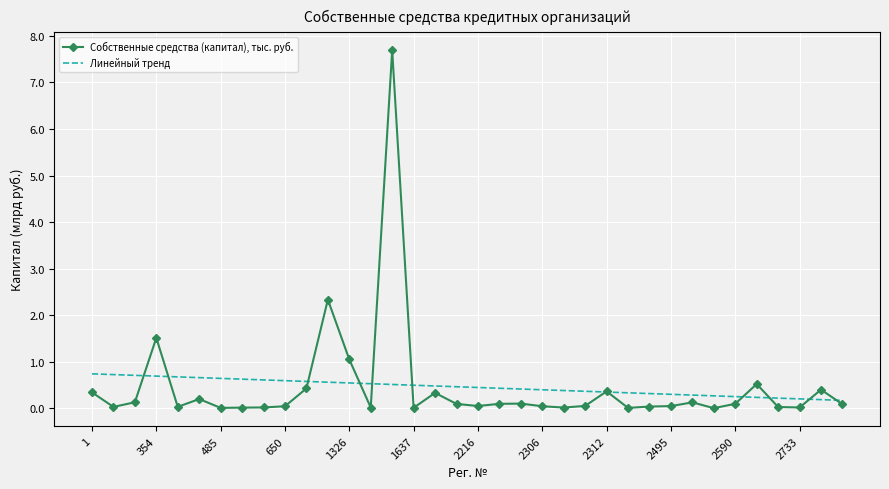

Rank the series by their maximum value, from lowest to highest.

Линейный тренд, Собственные средства (капитал), тыс. руб.